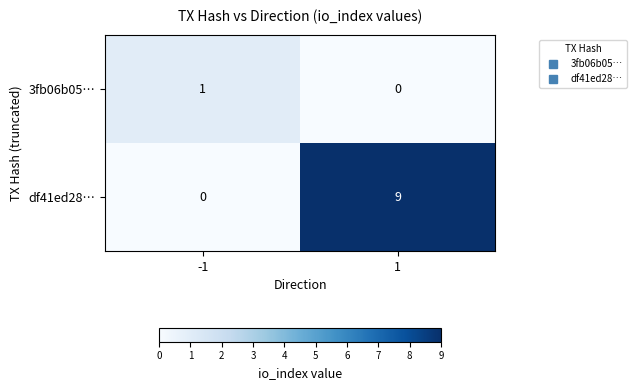

Reading right to left, transcribe all the data shown in this chart.

3fb06b05…: 0	1
df41ed28…: 9	0